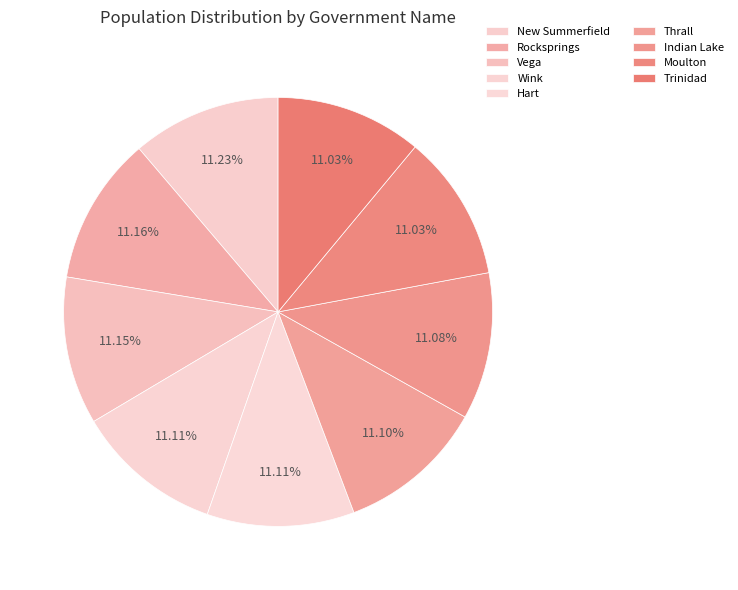

How many segments does this pie chart have?

9